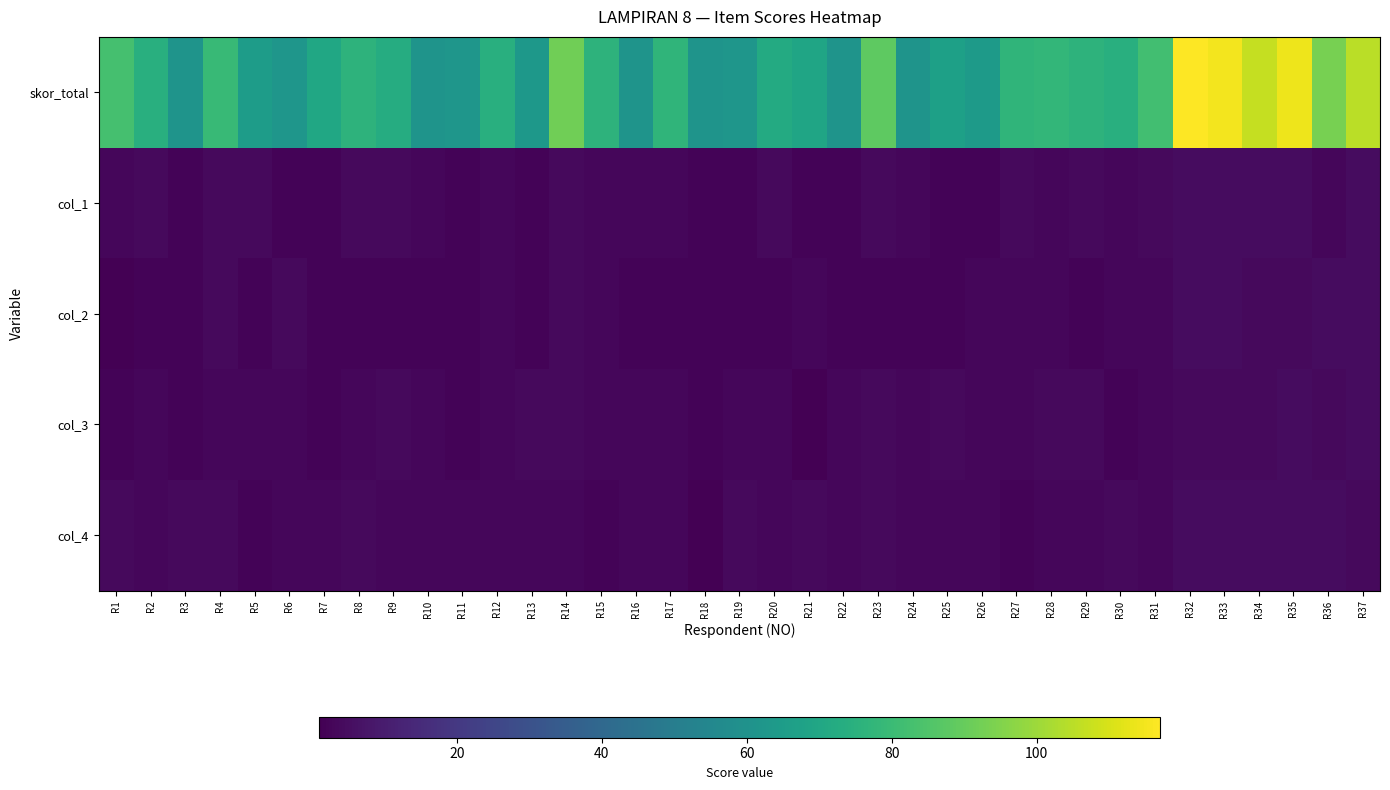

Reading left to right, transcribe all the data shown in this chart.

skor_total: R1=83	R2=74	R3=61	R4=79	R5=65	R6=62	R7=70	R8=76	R9=73	R10=61	R11=62	R12=74	R13=63	R14=92	R15=76	R16=61	R17=77	R18=61	R19=62	R20=72	R21=69	R22=61	R23=88	R24=61	R25=67	R26=64	R27=77	R28=78	R29=76	R30=74	R31=82	R32=117	R33=115	R34=107	R35=114	R36=93	R37=105
col_1: R1=3	R2=4	R3=2	R4=4	R5=4	R6=2	R7=2	R8=4	R9=4	R10=3	R11=2	R12=3	R13=2	R14=4	R15=3	R16=3	R17=3	R18=2	R19=2	R20=4	R21=2	R22=2	R23=4	R24=3	R25=2	R26=2	R27=4	R28=3	R29=4	R30=3	R31=4	R32=5	R33=5	R34=5	R35=5	R36=3	R37=5
col_2: R1=1	R2=2	R3=2	R4=4	R5=2	R6=4	R7=2	R8=2	R9=2	R10=2	R11=2	R12=3	R13=2	R14=4	R15=3	R16=2	R17=2	R18=2	R19=2	R20=2	R21=3	R22=2	R23=2	R24=2	R25=2	R26=3	R27=3	R28=3	R29=2	R30=3	R31=3	R32=5	R33=5	R34=4	R35=4	R36=5	R37=5
col_3: R1=2	R2=3	R3=2	R4=3	R5=3	R6=3	R7=2	R8=3	R9=4	R10=3	R11=2	R12=3	R13=4	R14=4	R15=3	R16=3	R17=3	R18=2	R19=3	R20=3	R21=1	R22=3	R23=4	R24=3	R25=4	R26=3	R27=3	R28=4	R29=4	R30=2	R31=3	R32=4	R33=4	R34=4	R35=5	R36=4	R37=5
col_4: R1=4	R2=3	R3=4	R4=4	R5=2	R6=3	R7=3	R8=4	R9=3	R10=3	R11=3	R12=3	R13=3	R14=3	R15=2	R16=3	R17=3	R18=1	R19=4	R20=3	R21=4	R22=3	R23=4	R24=3	R25=3	R26=3	R27=2	R28=3	R29=3	R30=4	R31=3	R32=5	R33=5	R34=5	R35=5	R36=5	R37=4